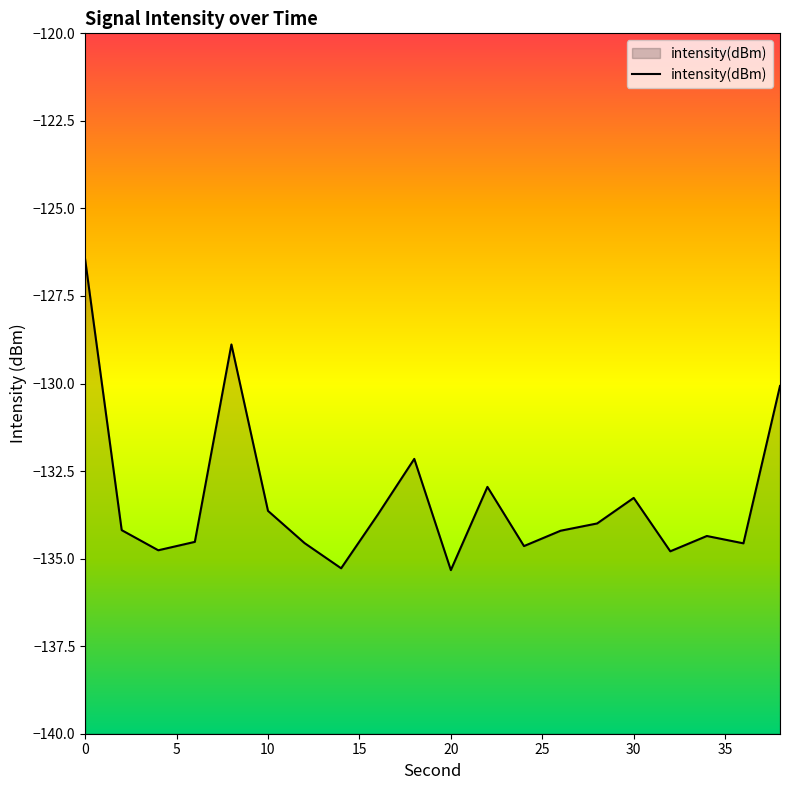

True or false: there are more than 2 points higher than both neighbors.

True